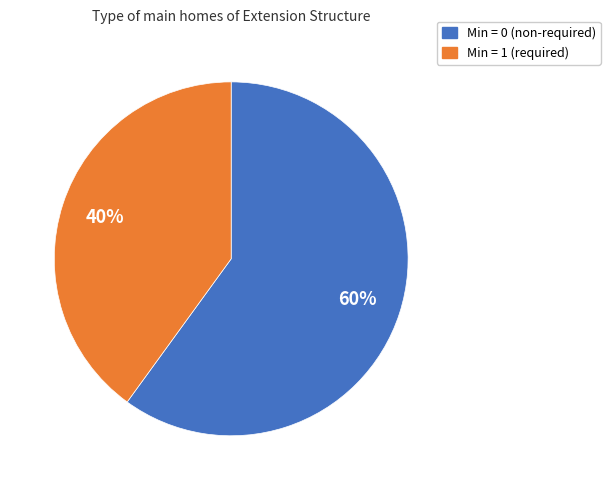

To the nearest percent, what is the difference between the largest and smallest slice percentages?

20%